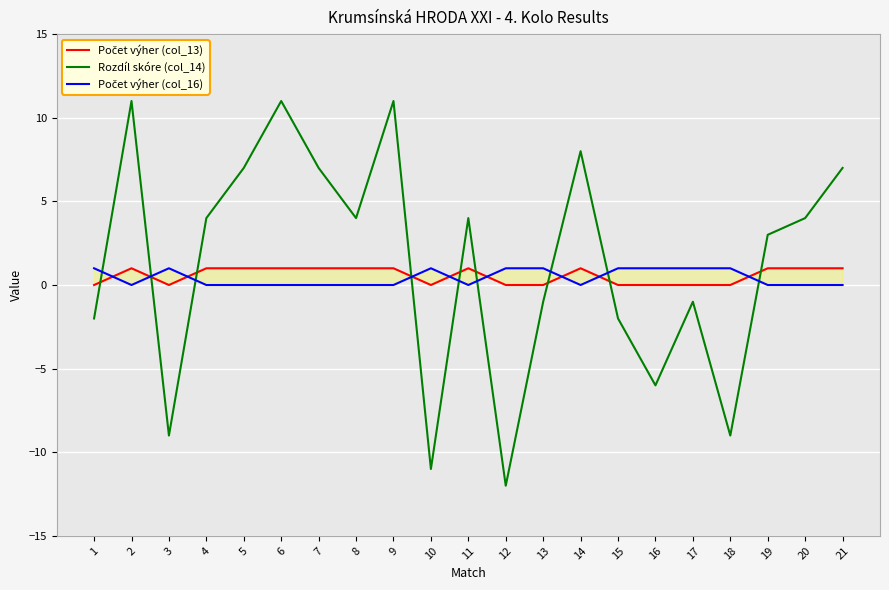

What is the difference between the highest and lowest values at 20?

4